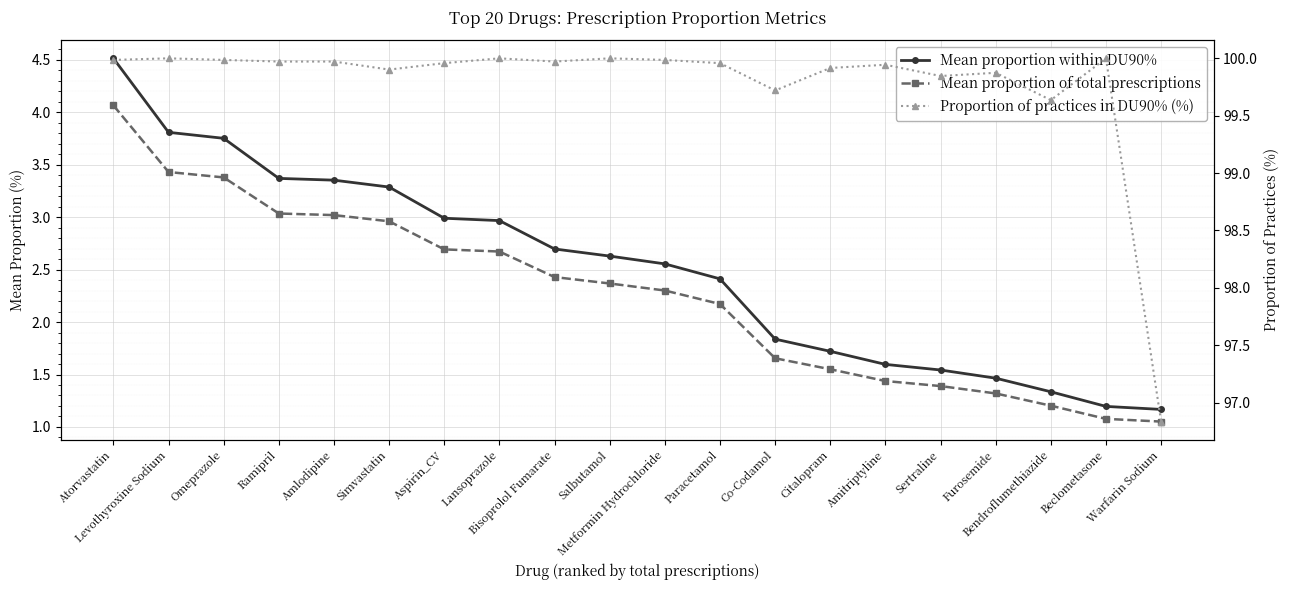

Rank the series by their maximum value, from lowest to highest.

Mean proportion of total prescriptions, Mean proportion within DU90%, Proportion of practices in DU90% (%)